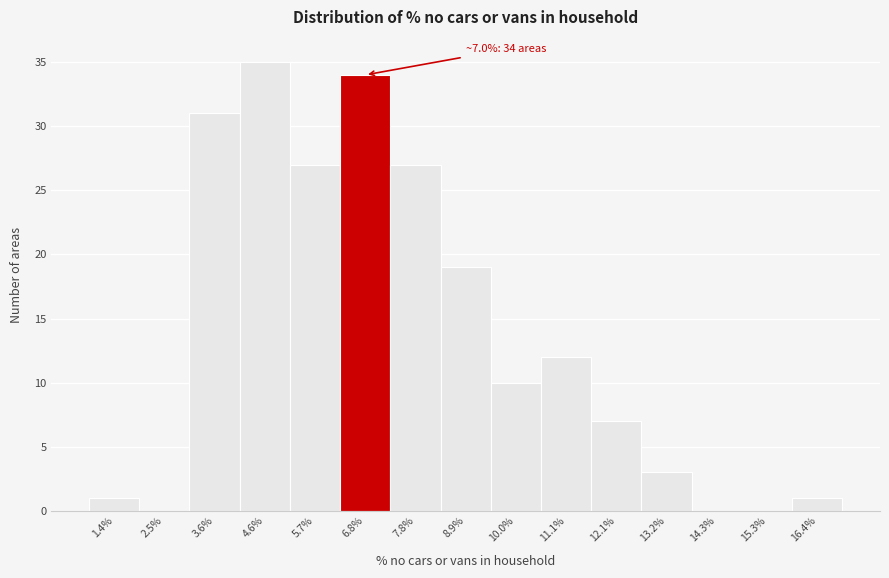

Over which range of the x-axis is the bar tallest?

4.2 to 5.2